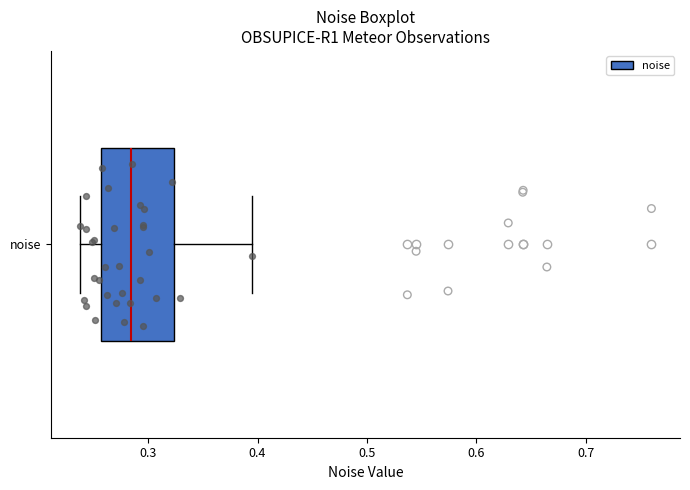

Where does the right whisker of the box for noise end on the x-axis? The values are not printed on the chart, so give them approximately, as read against the axis.

0.39